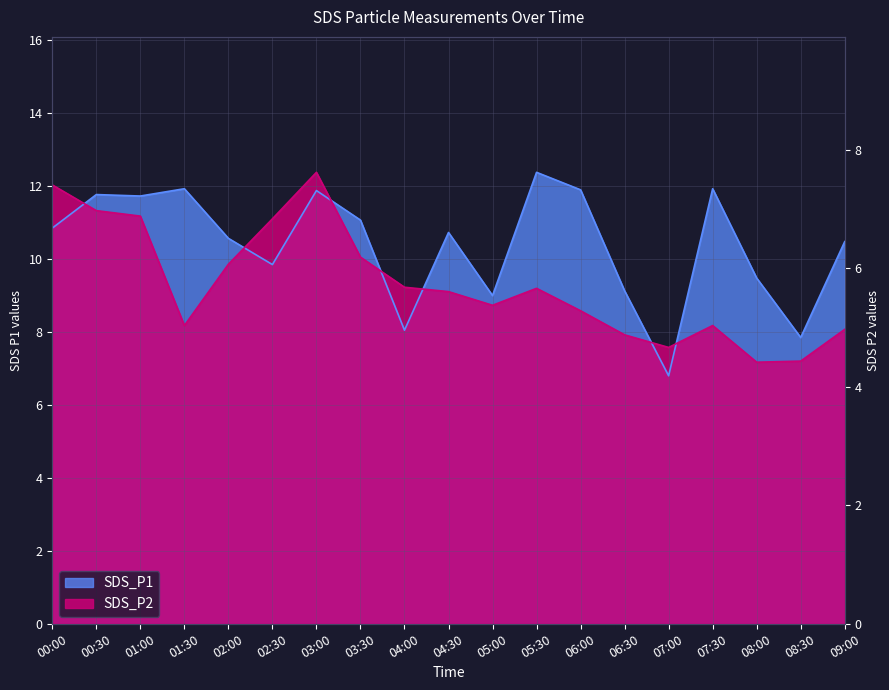

What value does the SDS_P2 series have at 03:00?

12.4